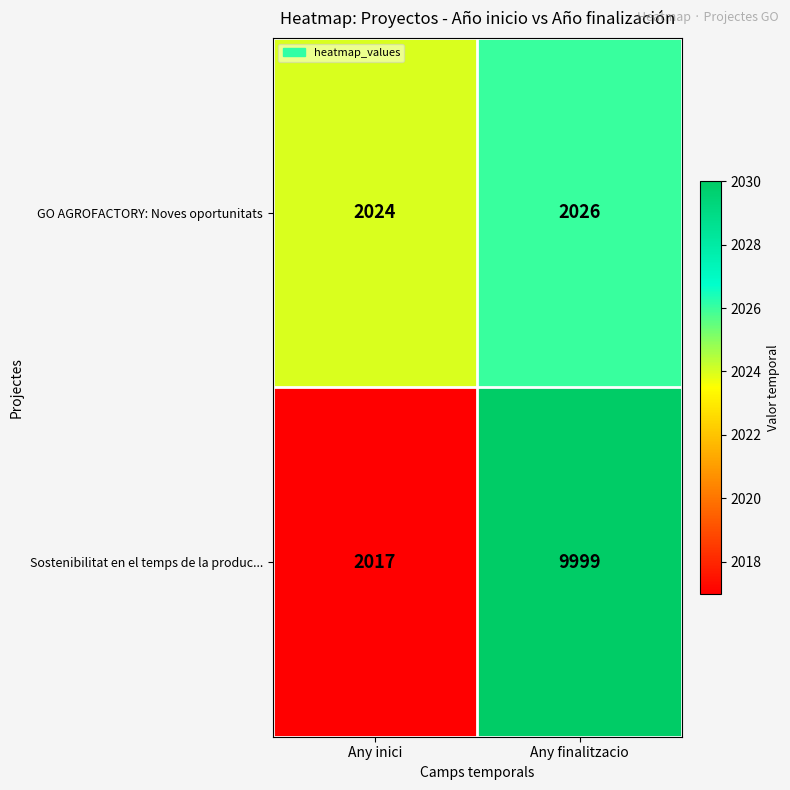

At which category is the sum across all series the highest?

Any finalitzacio